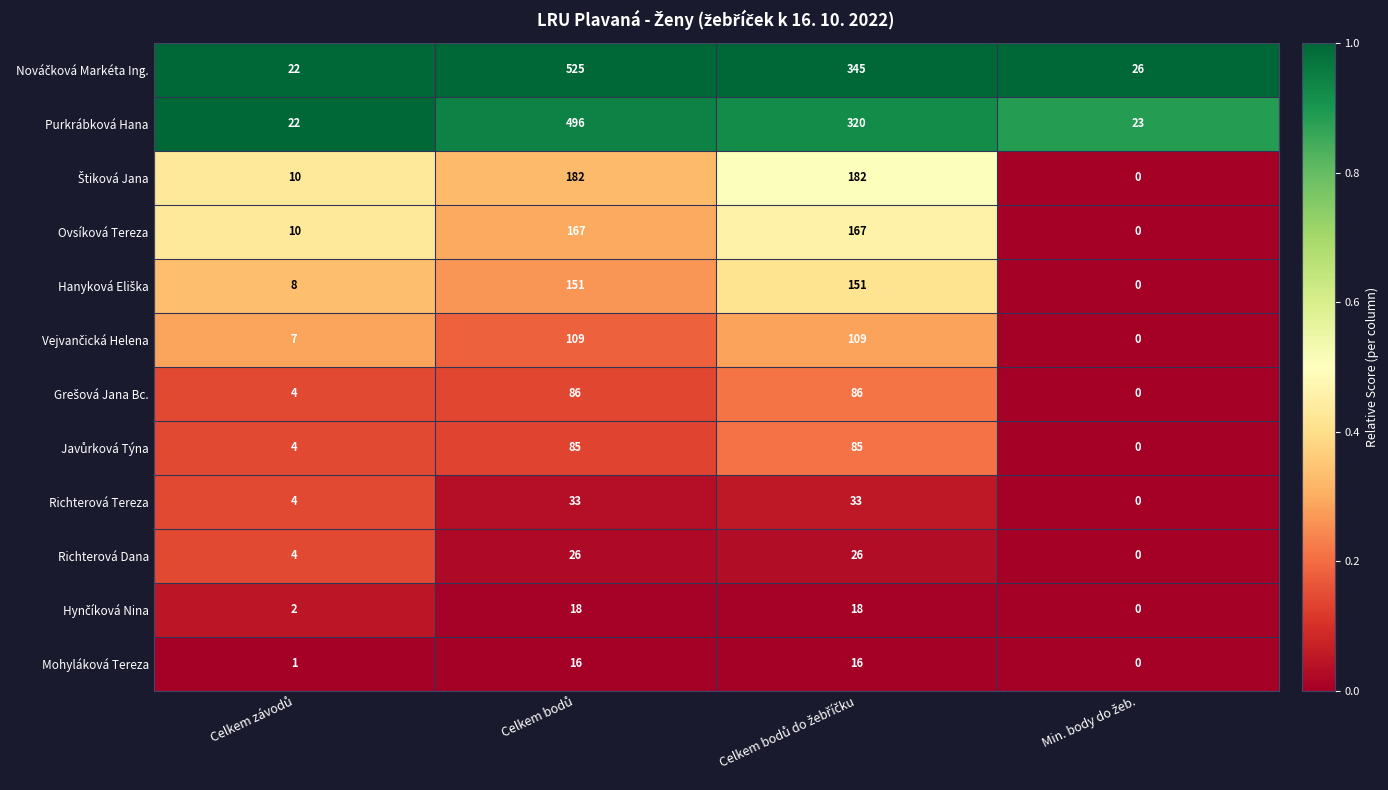

What is the difference between the second highest and second lowest values in the Ovsíková Tereza series?

157